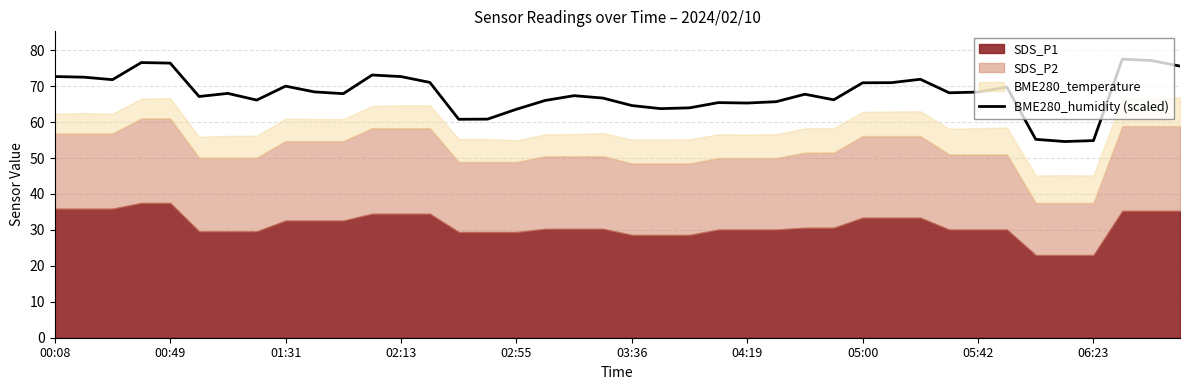

Where is the data nearest to the value 66?

17